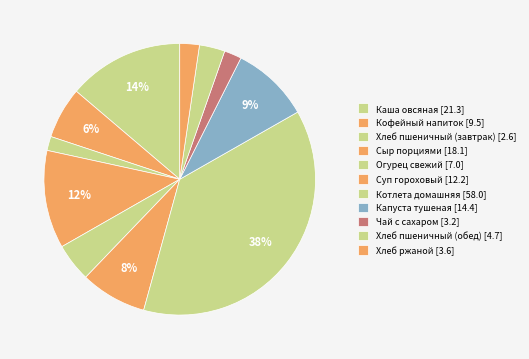

What portion of the pie excludes Сыр порциями?

88.3%